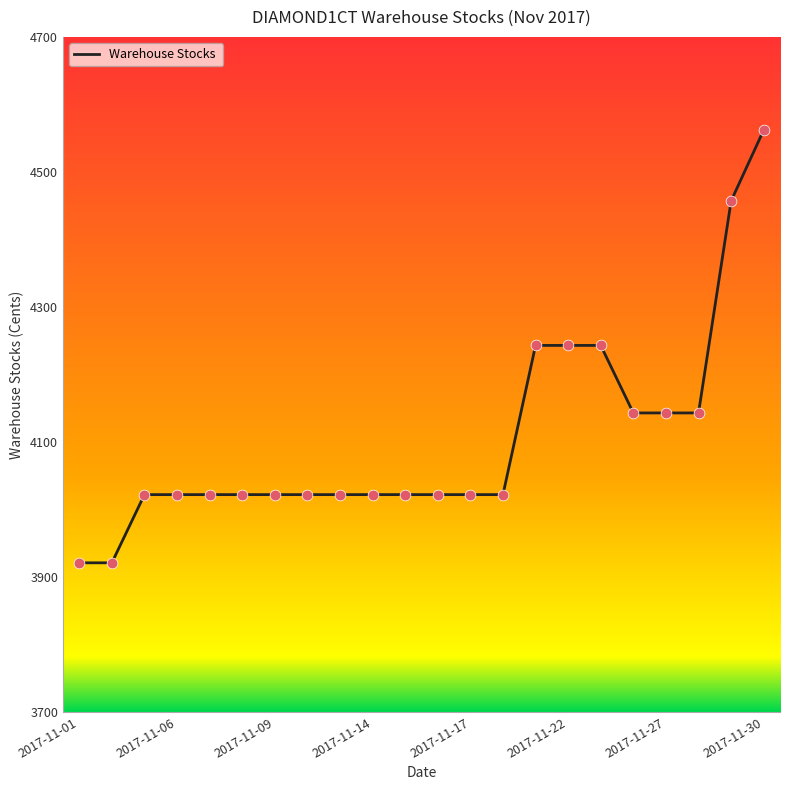

What is the difference between the maximum and minimum values?

641